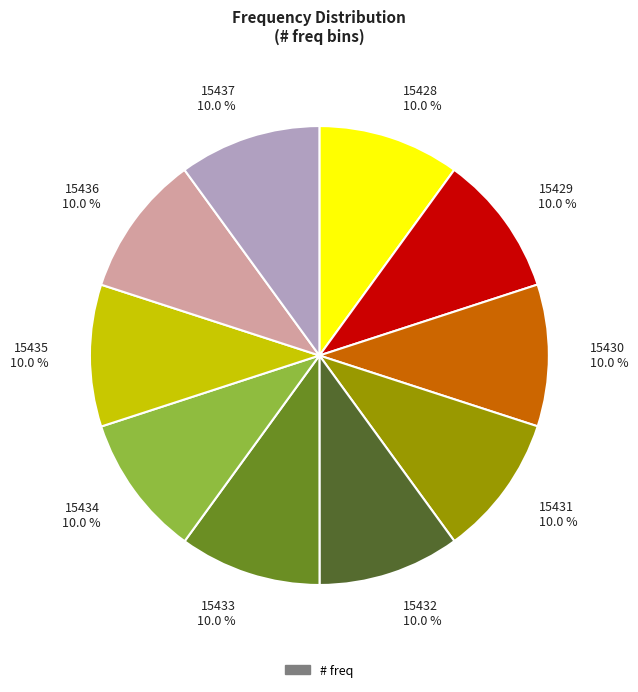

Combined, do 15430 and 15435 account for over 50%?

No